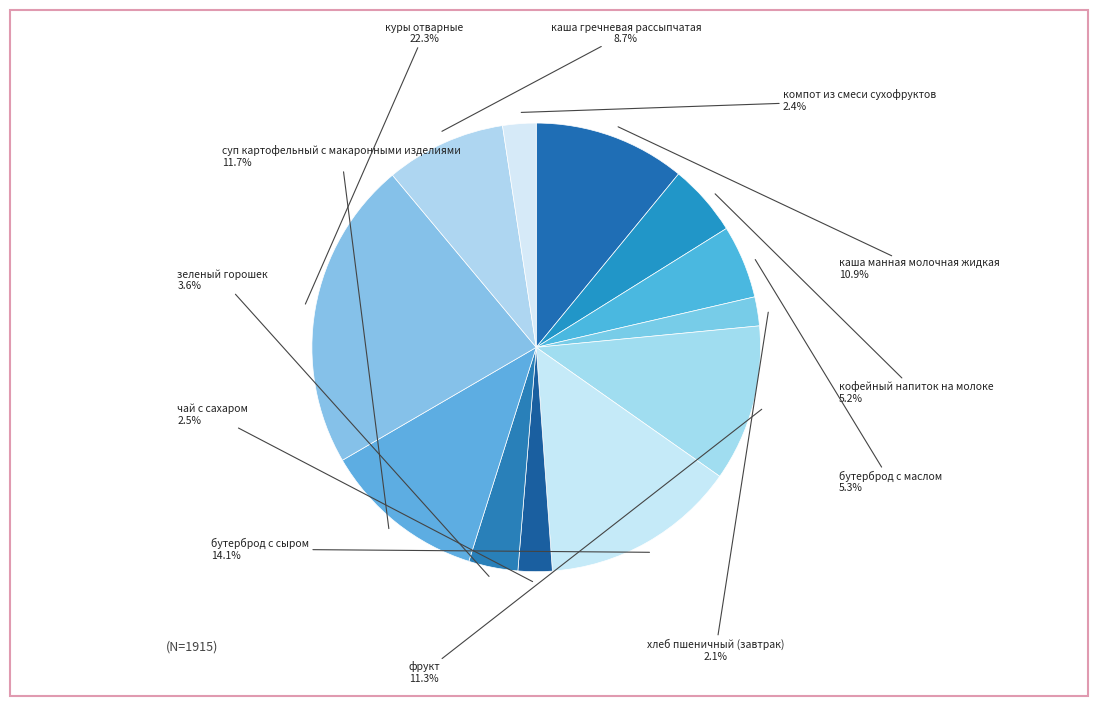

To the nearest percent, what is the difference between the largest and smallest slice percentages?

20%